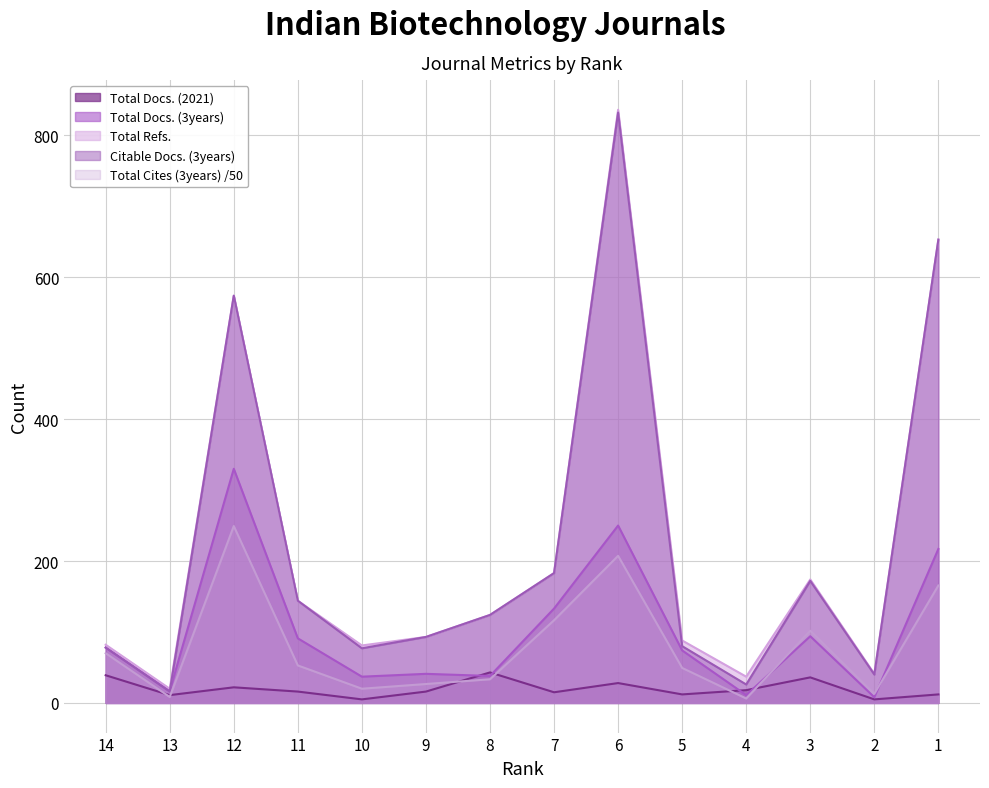

Which series changed the most between 10 and 2?

Total Refs.